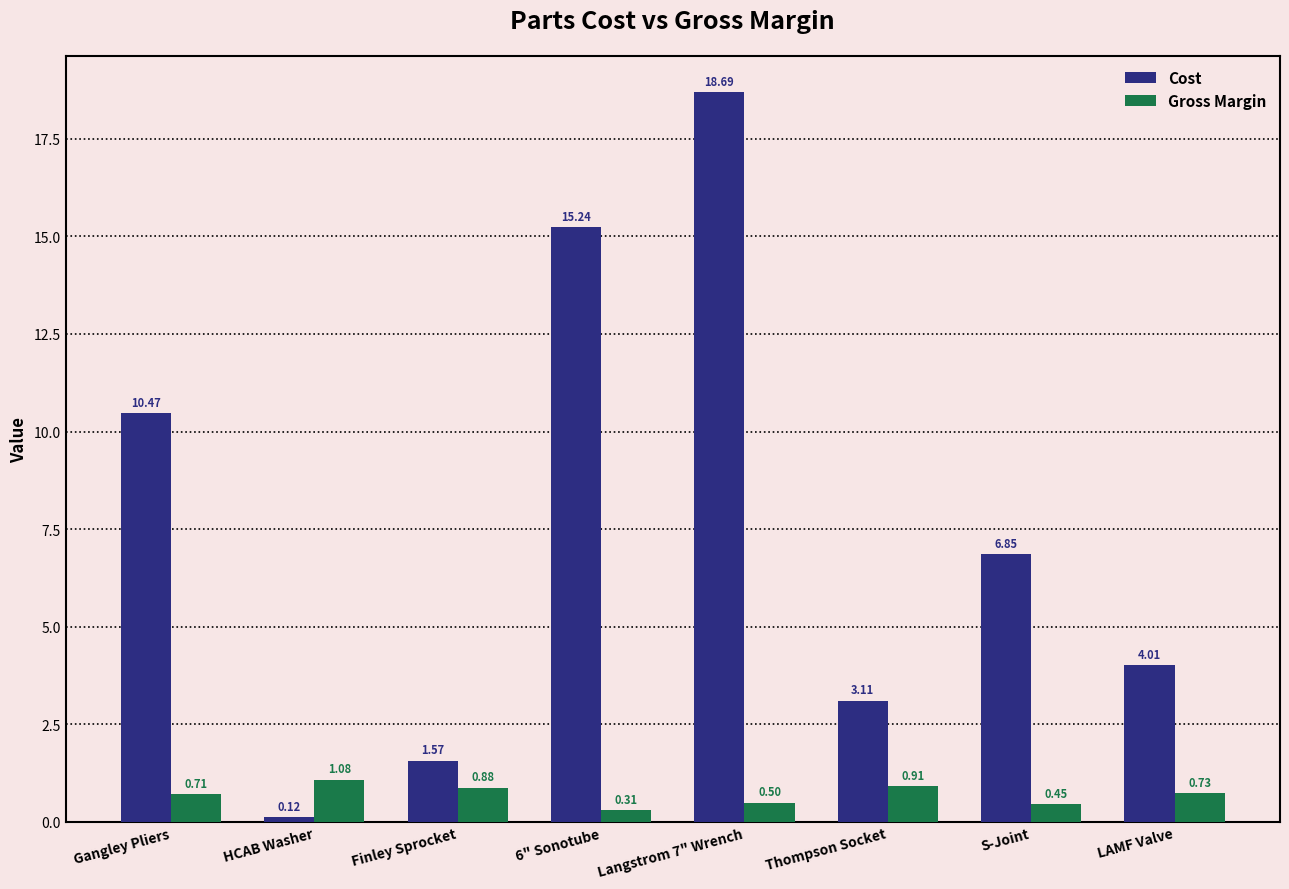

Which category has the highest value in the Cost series?

Langstrom 7" Wrench